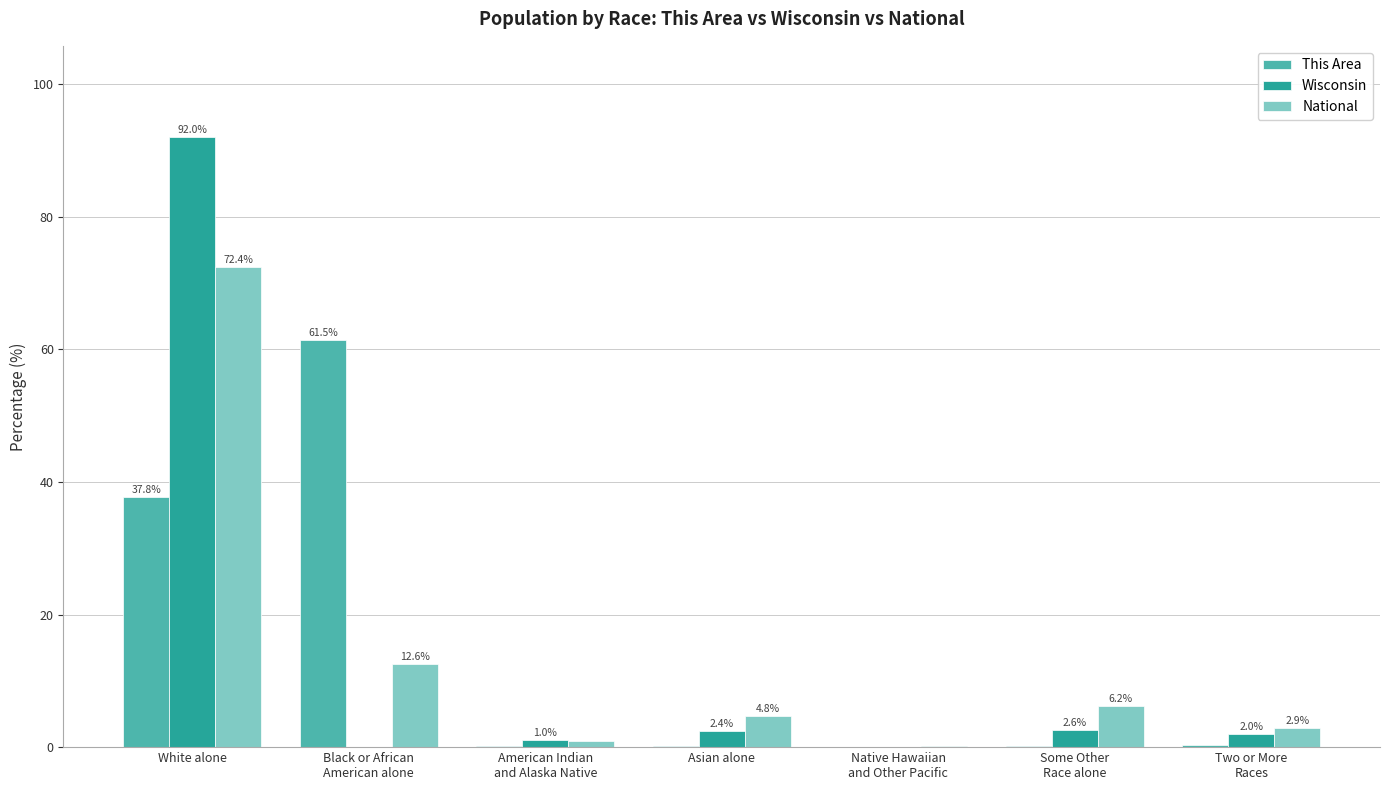

At which category is the sum across all series the highest?

White alone